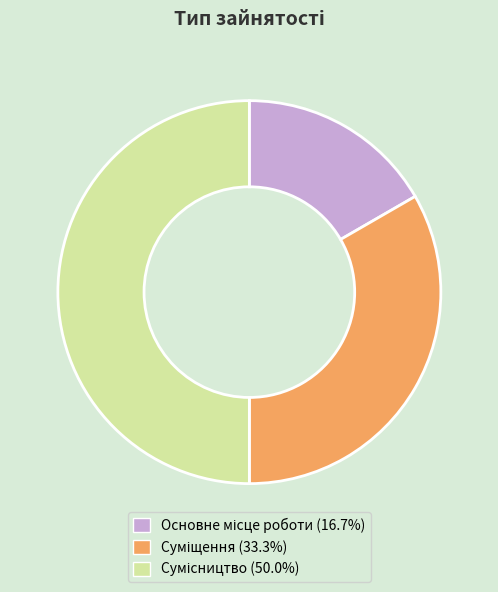

What is the total percentage of Основне місце роботи and Сумісництво?

66.7%